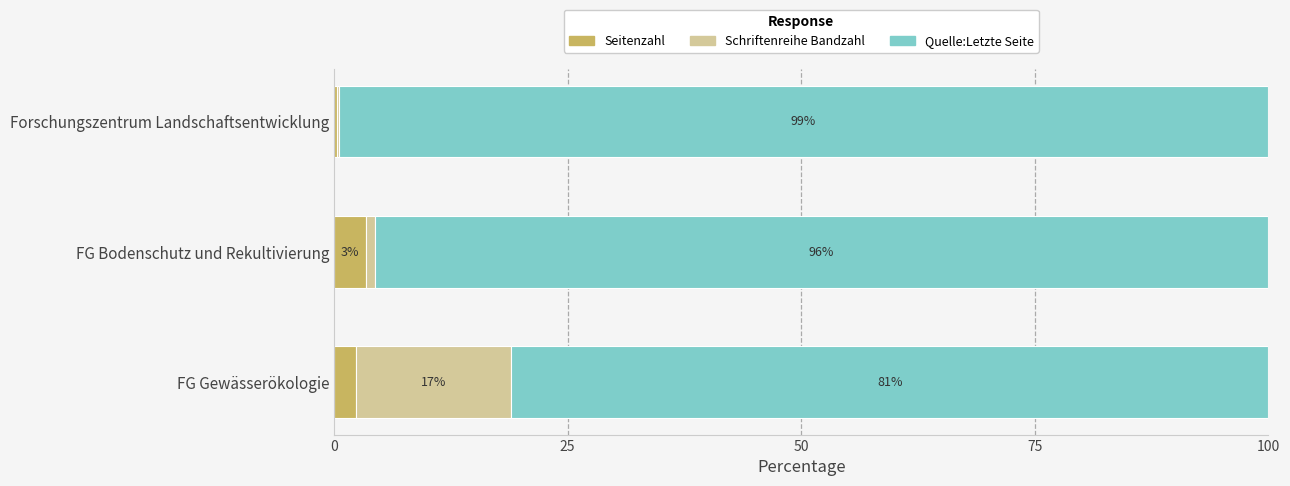

What are all the series names shown in the legend?

Seitenzahl, Schriftenreihe Bandzahl, Quelle:Letzte Seite